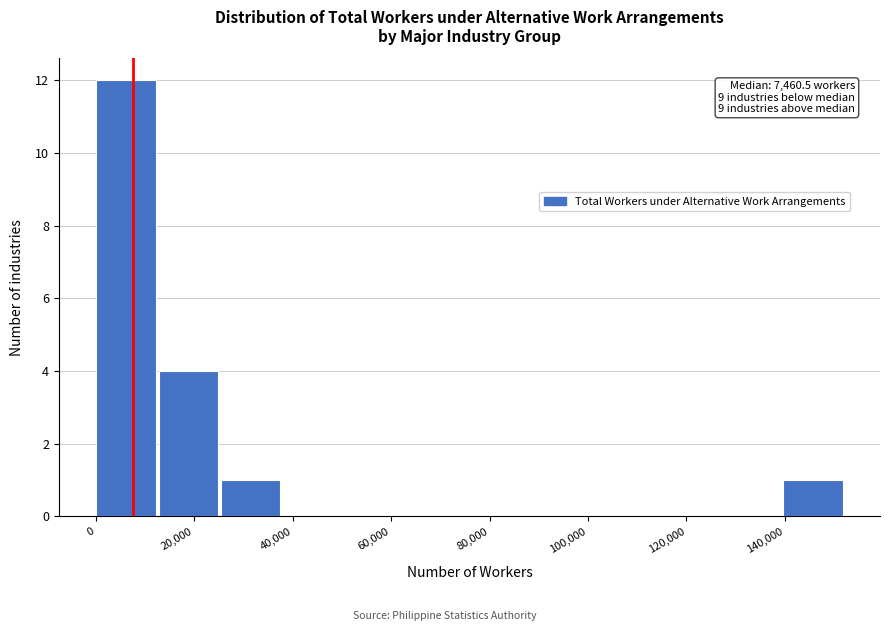

Which range on the x-axis has the tallest bar?

0 to 12000